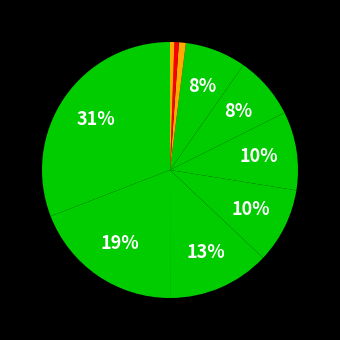

Count the number of slices in the pie.

10